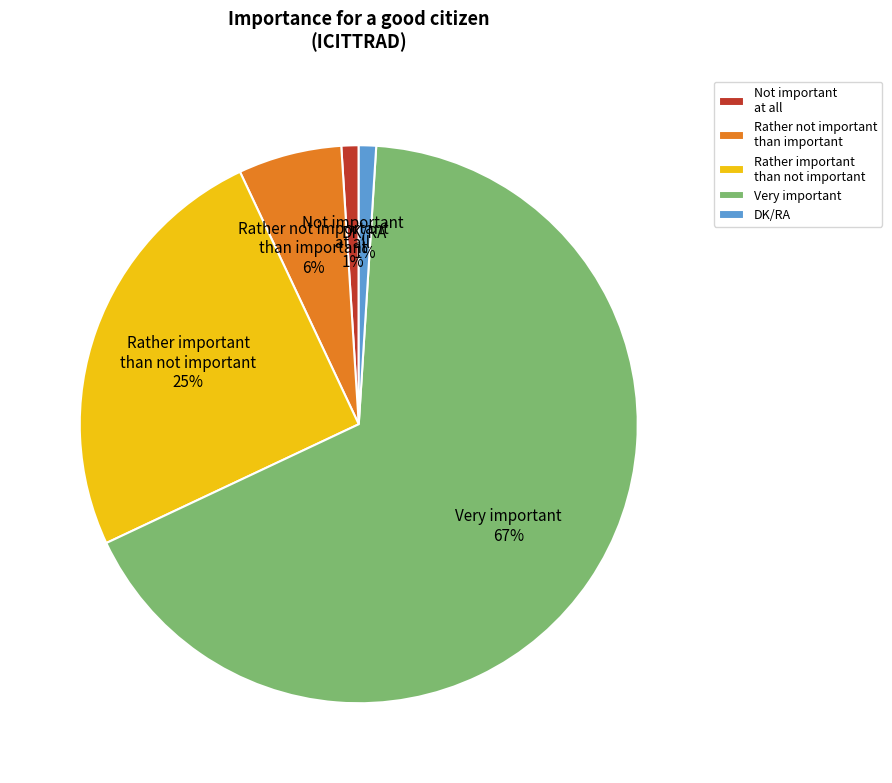

How many segments does this pie chart have?

5